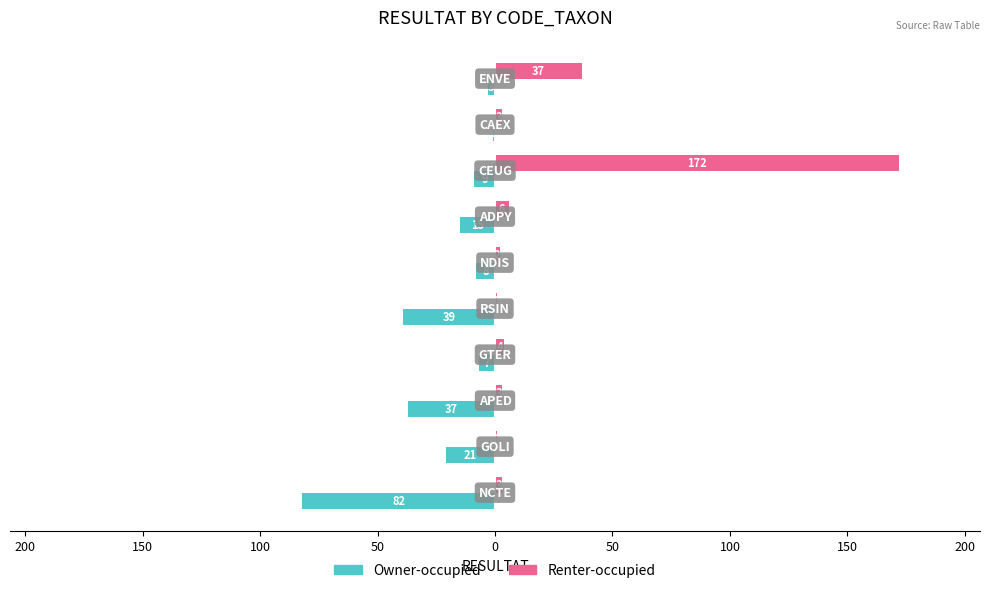

What is the difference between the maximum and minimum values in the Owner-occupied series?

81